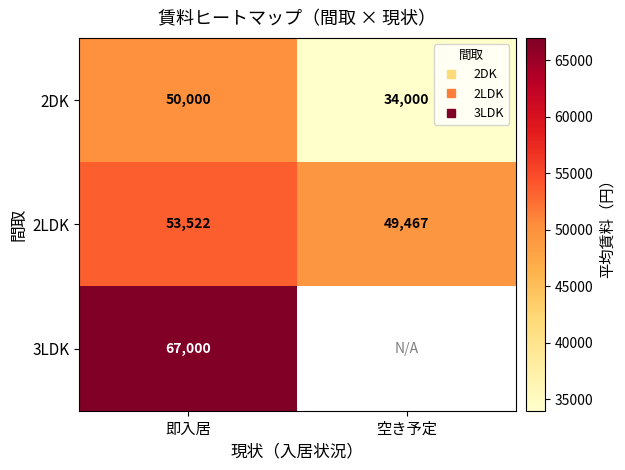

Which label corresponds to the smallest value in the chart?

空き予定